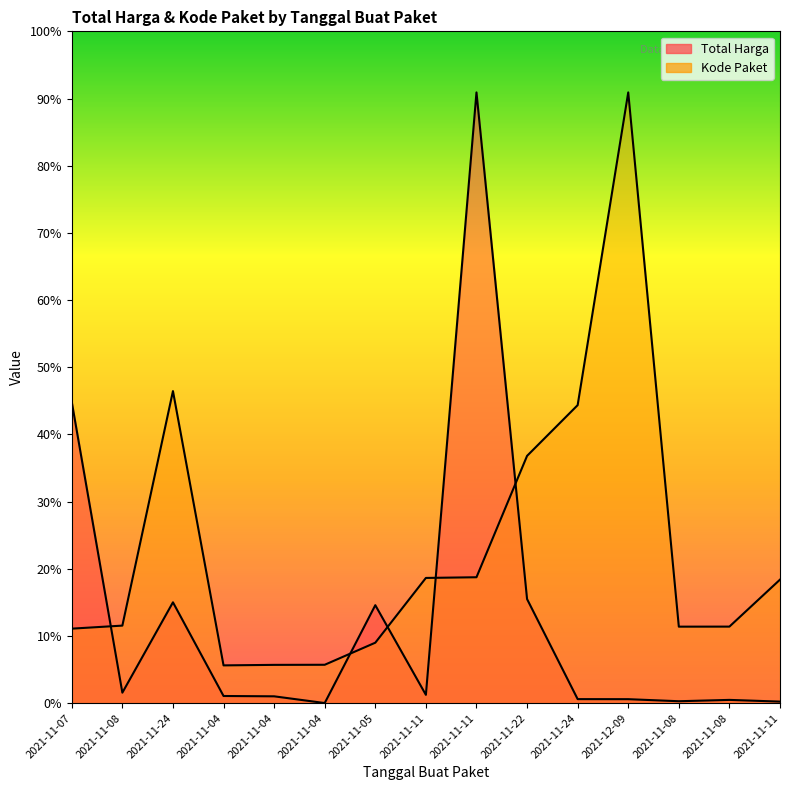

Reading left to right, what are all the values shown in this chart?

Total Harga: 2021-11-07=1425867900.0	2021-11-08=49730040.0	2021-11-24=477600000.0	2021-11-04=34000000.0	2021-11-04=32441200.0	2021-11-04=577875.0	2021-11-05=464002100.0	2021-11-11=39440000.0	2021-11-11=2892122000.0	2021-11-22=493000000.0	2021-11-24=19175000.0	2021-12-09=18900000.0	2021-11-08=9180000.0	2021-11-08=15513960.0	2021-11-11=7401240.0
Kode Paket: 2021-11-07=352883521.5	2021-11-08=367273231.7	2021-11-24=1477840024.8	2021-11-04=178927446.8	2021-11-04=181360692.3	2021-11-04=181822169.9	2021-11-05=286367820.0	2021-11-11=593019677.6	2021-11-11=596250020.7	2021-11-22=1171020357.2	2021-11-24=1411261394.6	2021-12-09=2892122000.0	2021-11-08=362301859.5	2021-11-08=362532598.3	2021-11-11=585048701.0